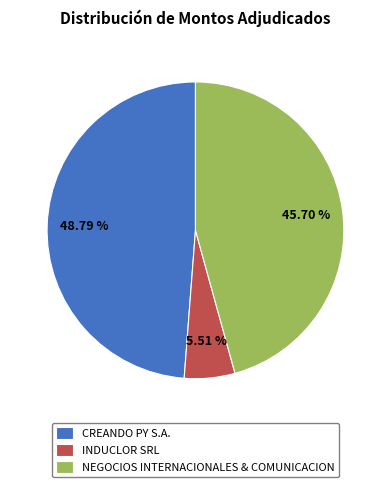

Count the number of slices in the pie.

3